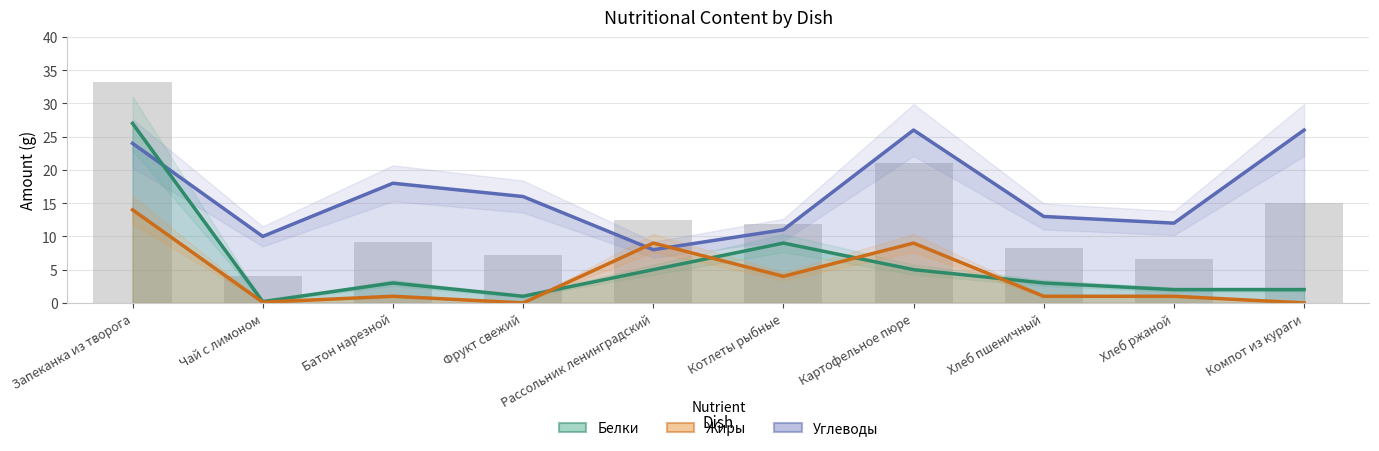

What is the sum of the Белки values at Рассольник ленинградский and Хлеб пшеничный?

8.0